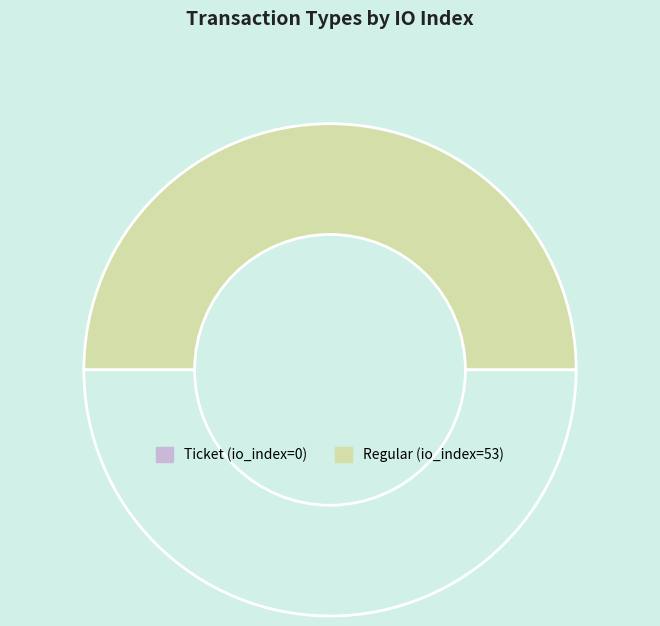

To the nearest percent, what is the difference between the largest and smallest slice percentages?

100%